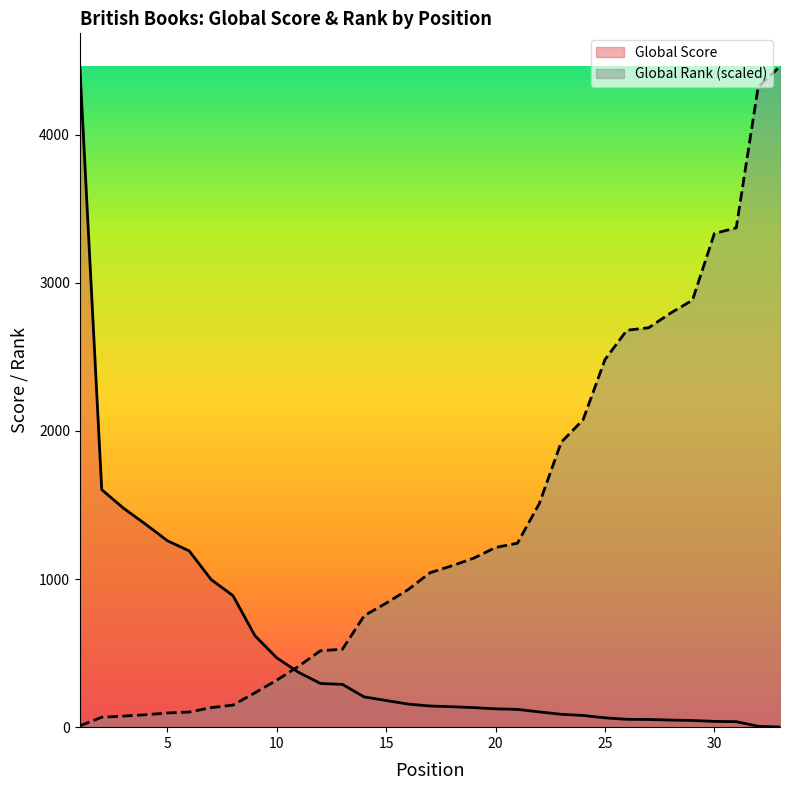

At which label is Global Rank closest to 2235?

24